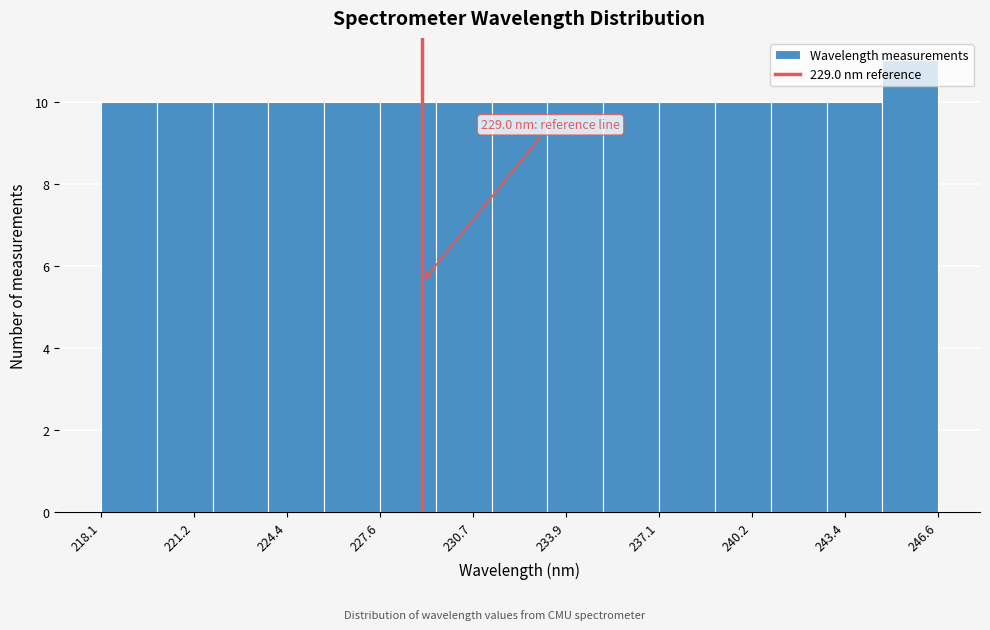

Around what value on the x-axis is the tallest bar? Give the approximate position of its centre, as read against the axis.

245.5